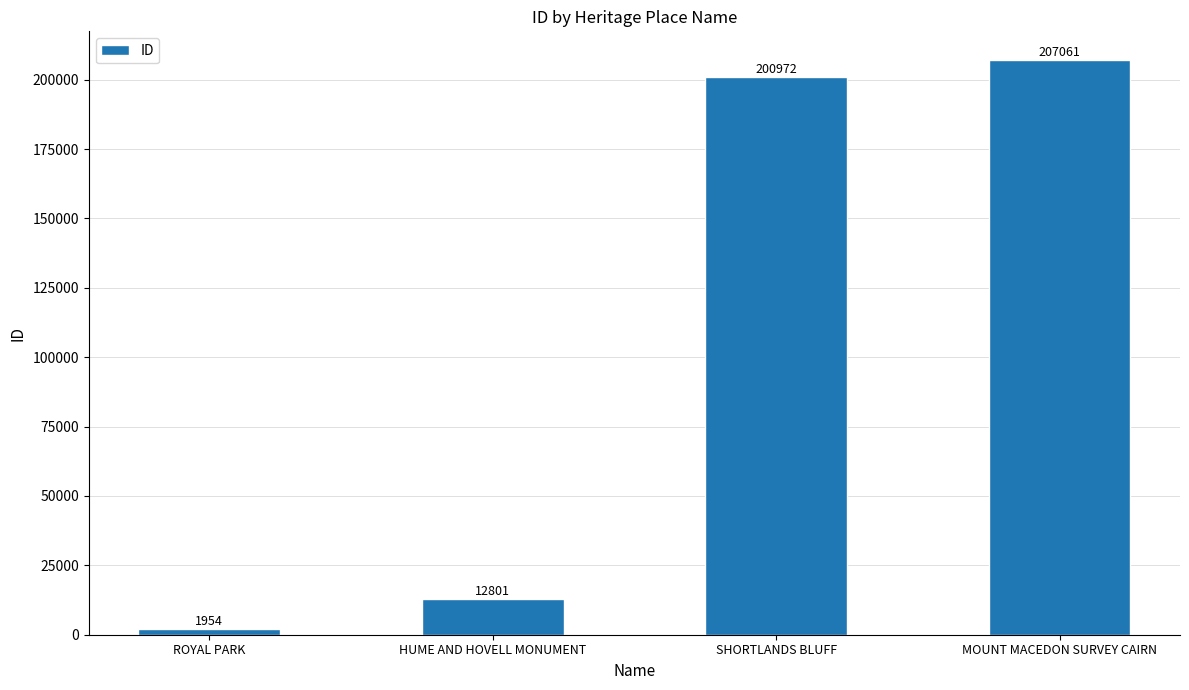

How many values are below 200972?

2